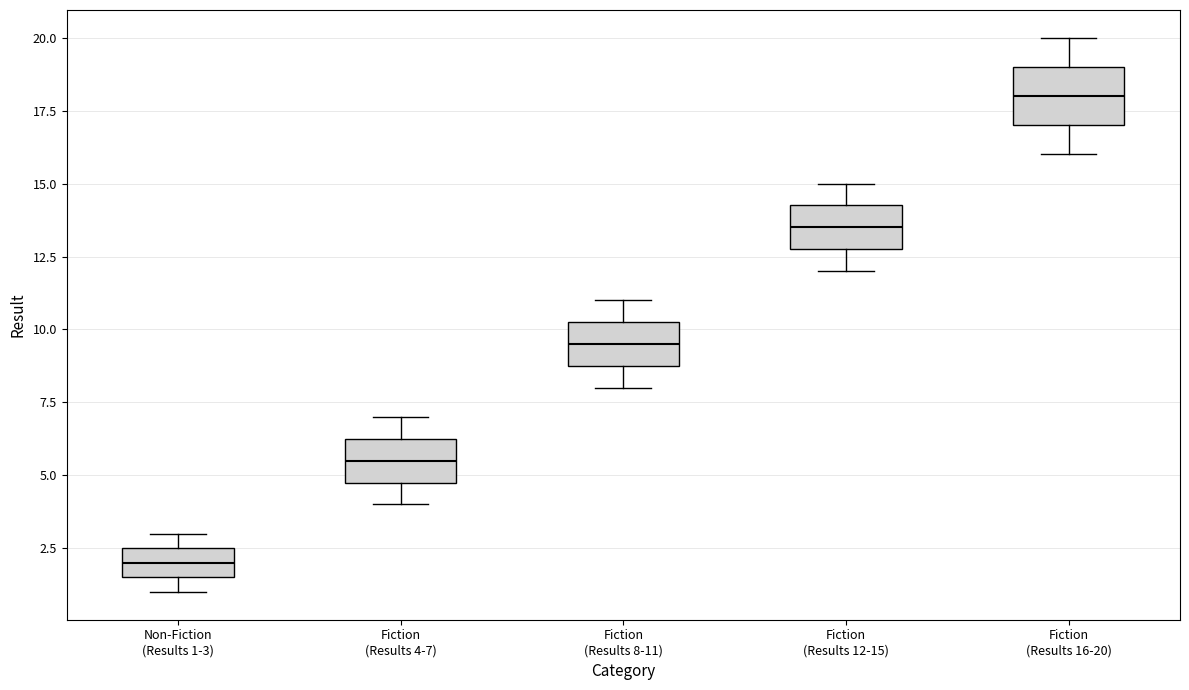

Which box is the tallest, from its lower edge to its upper edge?

Fiction (Results 16-20)